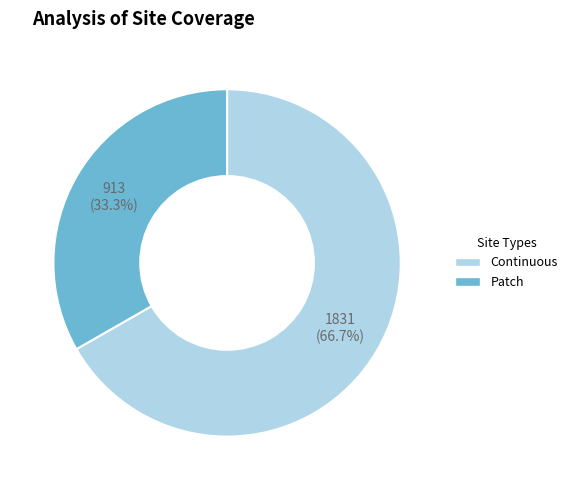

Does any single category account for the majority?

Yes